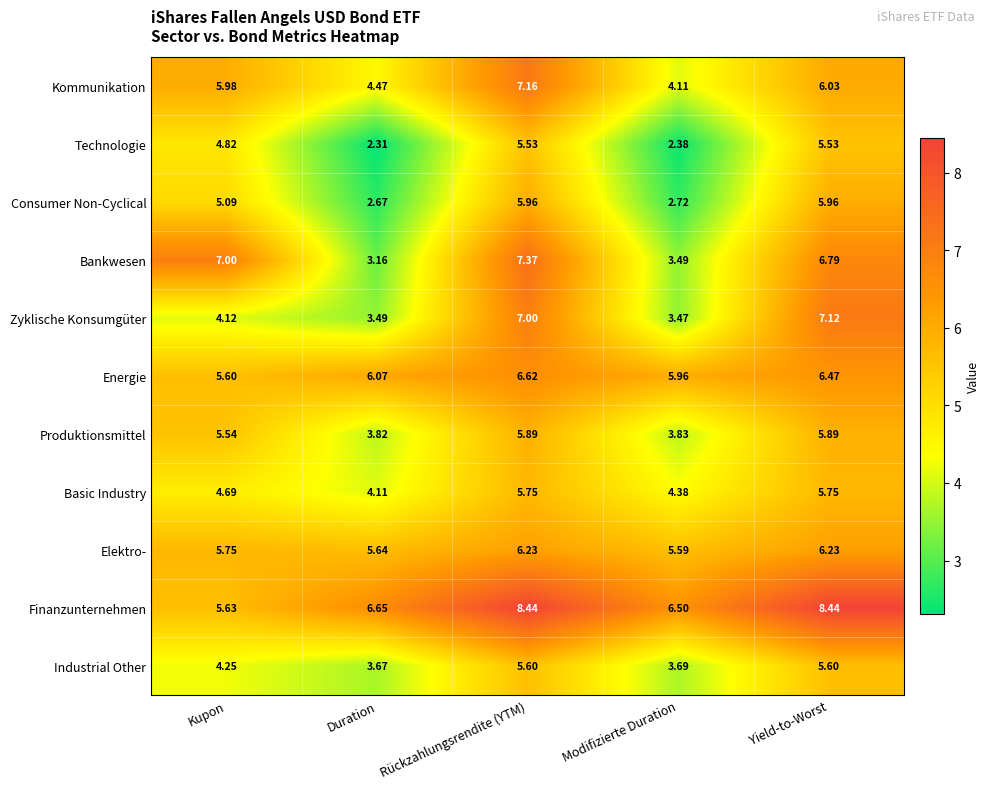

At which category is the sum across all series the highest?

Rückzahlungsrendite (YTM)